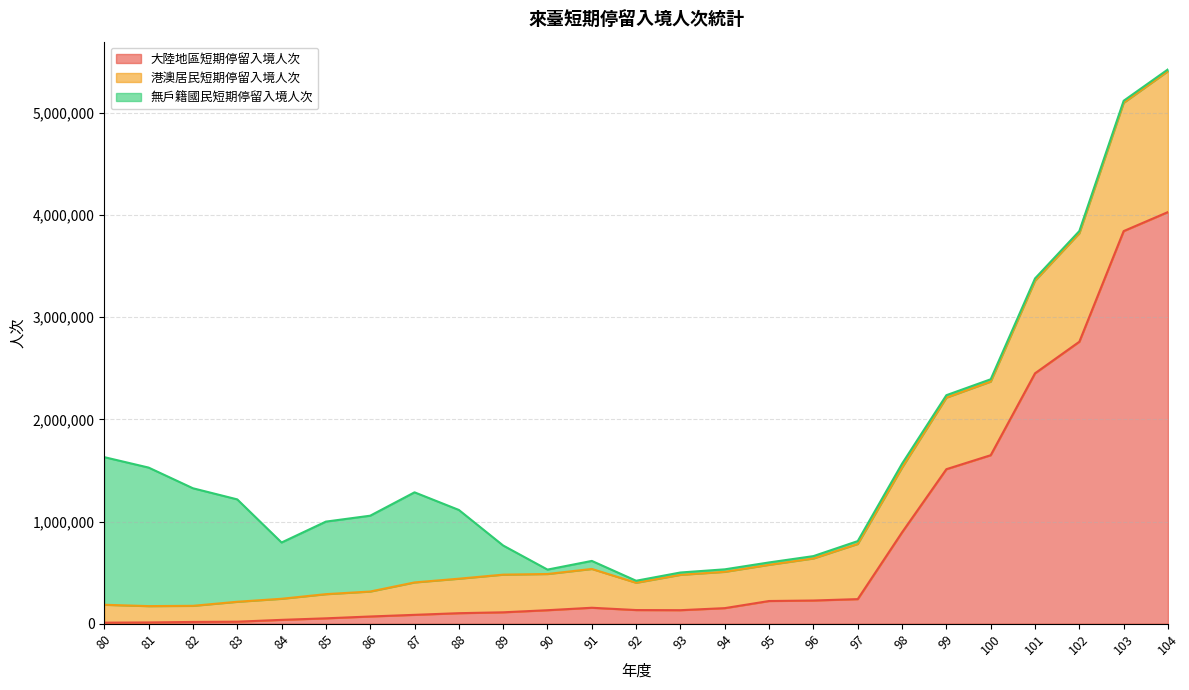

What is the spread (max minus min) of values at 90?

354412